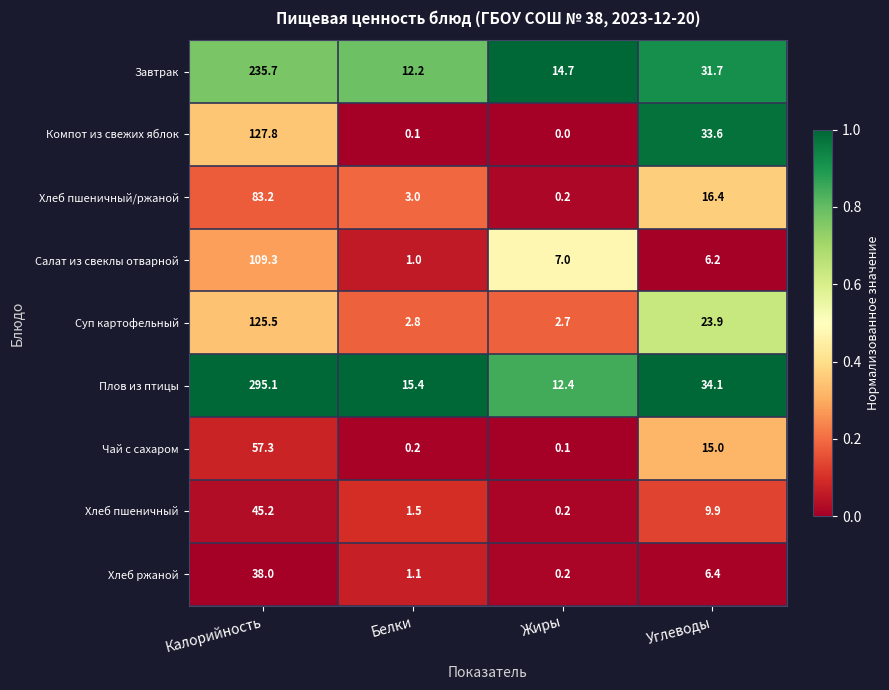

Which series changed the most between Калорийность and Углеводы?

Плов из птицы